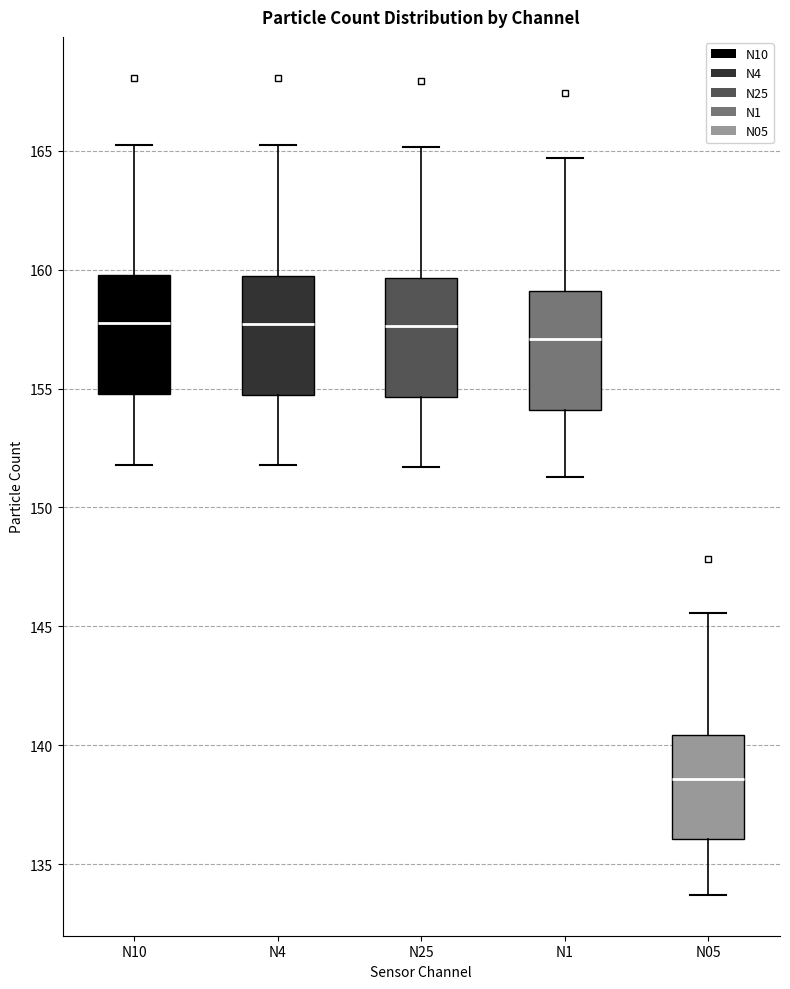

Reading left to right, transcribe this box plot: for each box, give where its median line is, the range the box spans, and where its two whiskers end, as read against the y-axis. The values are not printed on the chart, so give them approximately, as read against the axis.

N10: median 158.0, box 155.0 to 160.0, whiskers 152.0 to 165.5
N4: median 157.5, box 154.5 to 159.5, whiskers 152.0 to 165.0
N25: median 157.5, box 154.5 to 159.5, whiskers 151.5 to 165.0
N1: median 157.0, box 154.0 to 159.0, whiskers 151.5 to 164.5
N05: median 138.5, box 136.0 to 140.5, whiskers 133.5 to 145.5